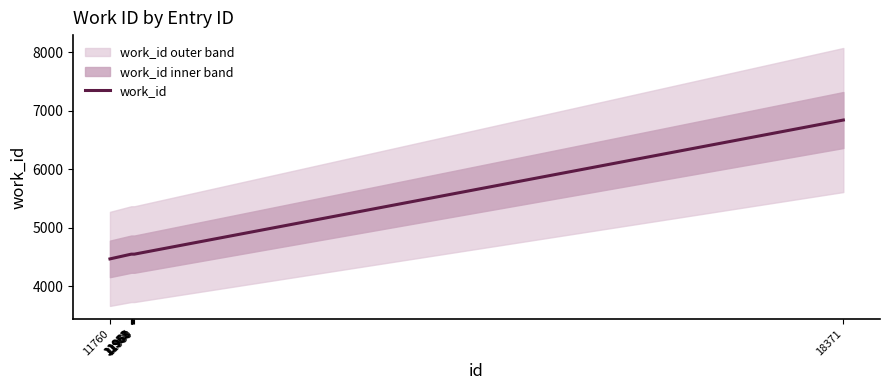

How many lines are shown in the chart?

1